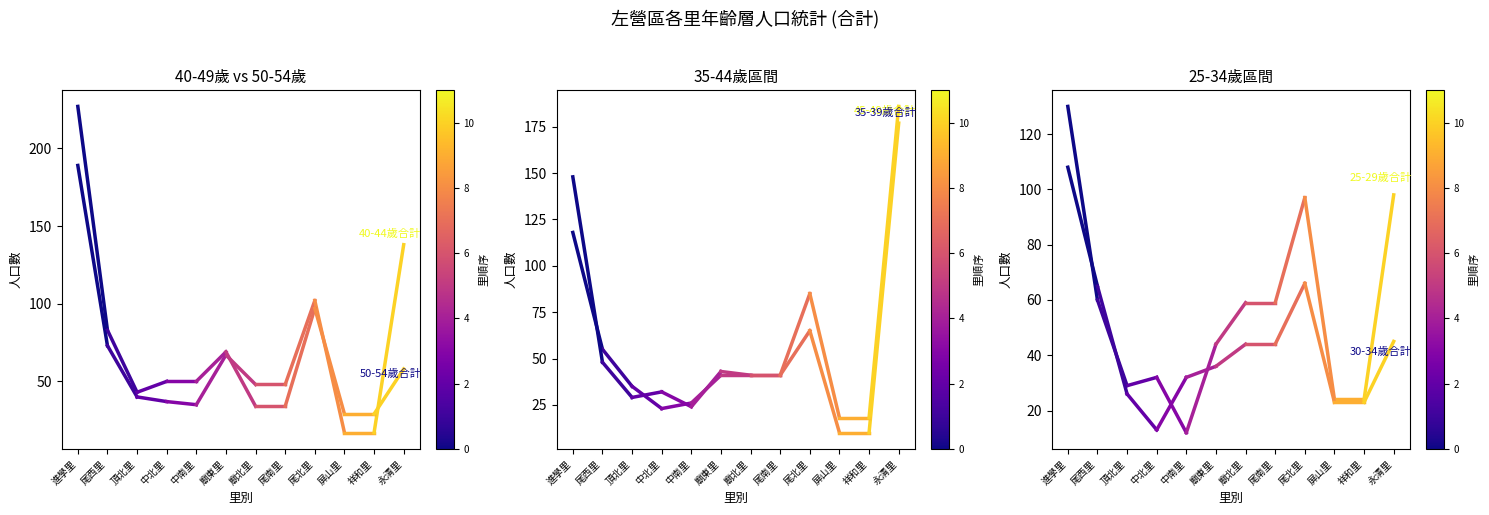

True or false: 35-39歲合計 has a value of 48 at 尾西里.

True